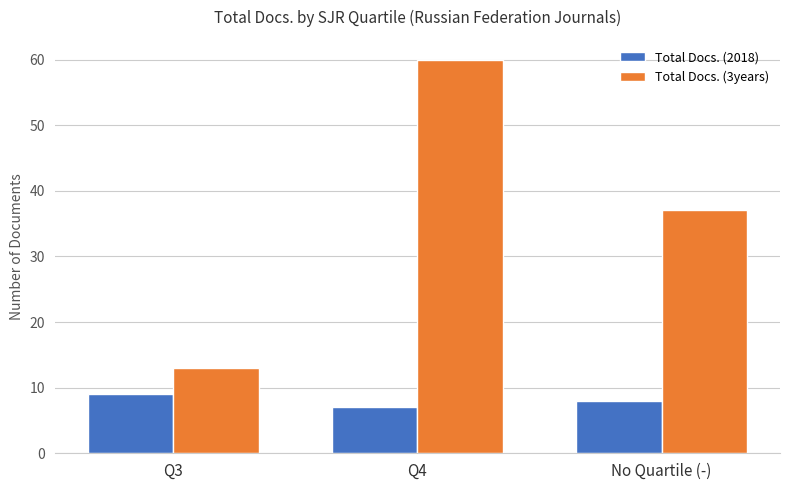

What is the greatest value displayed?

60